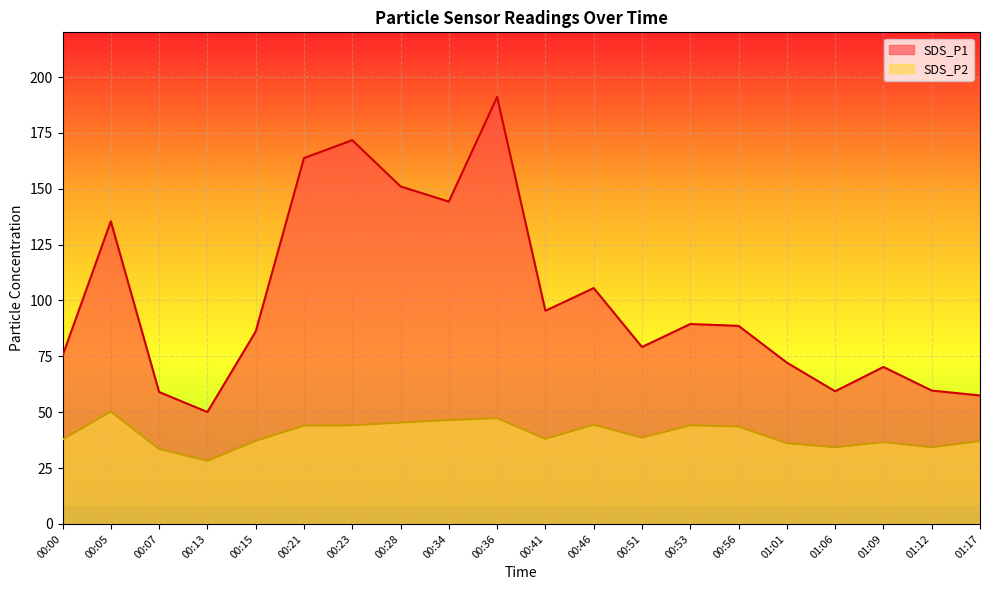

Is it true that SDS_P2 equals 20.6 at 01:12?

False